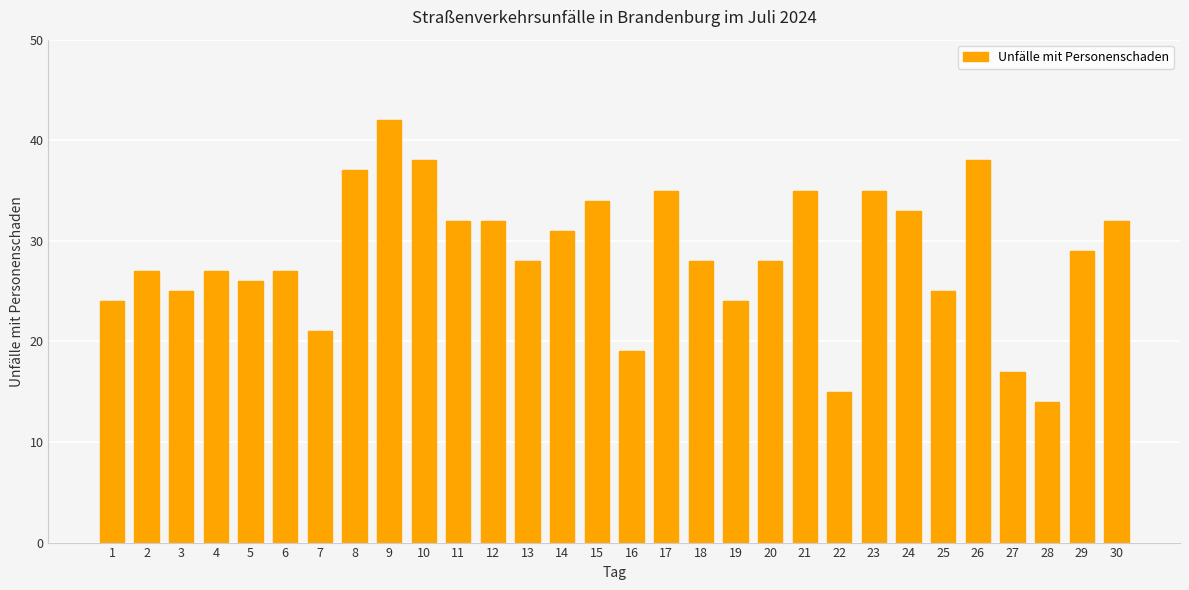

Reading right to left, transcribe all the data shown in this chart.

32	29	14	17	38	25	33	35	15	35	28	24	28	35	19	34	31	28	32	32	38	42	37	21	27	26	27	25	27	24